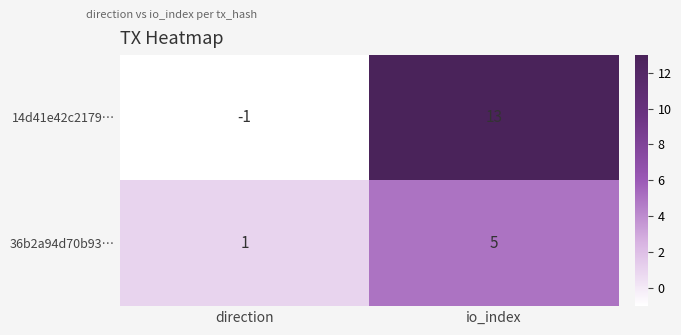

What is the total value across all series at io_index?

18